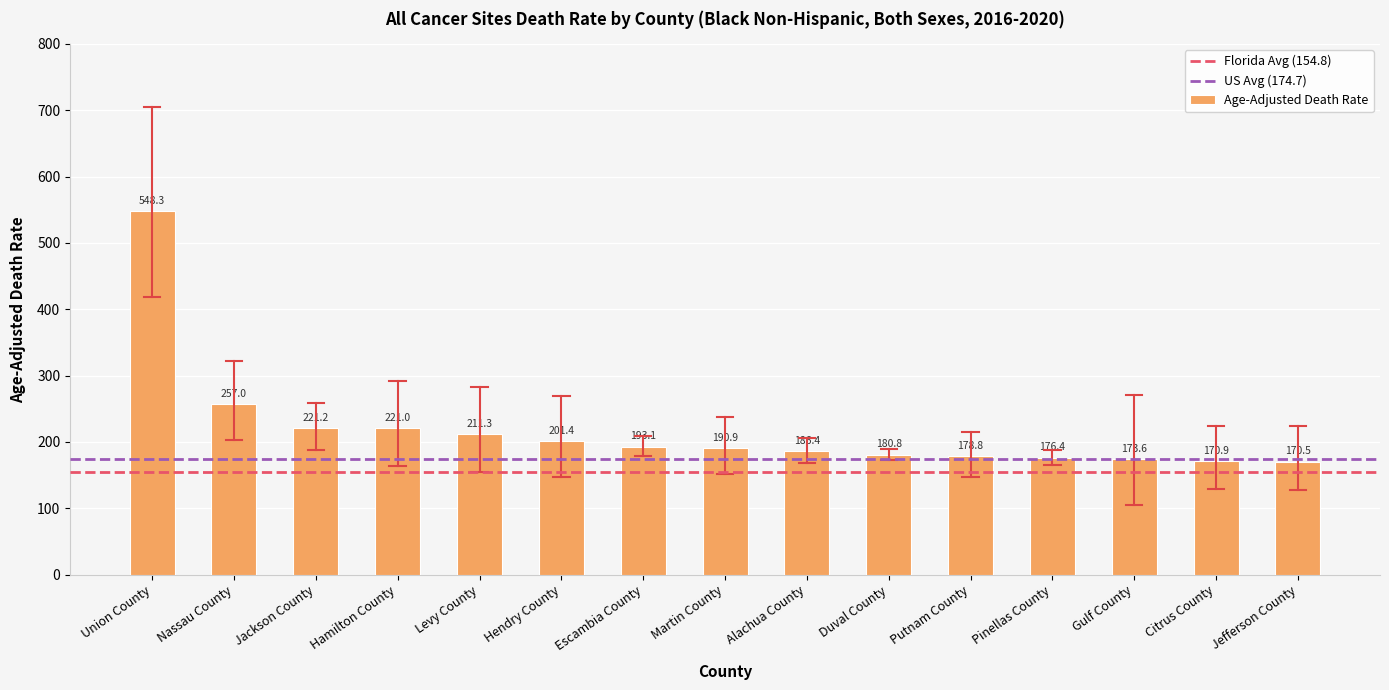

What is the sum of all values?

3281.6